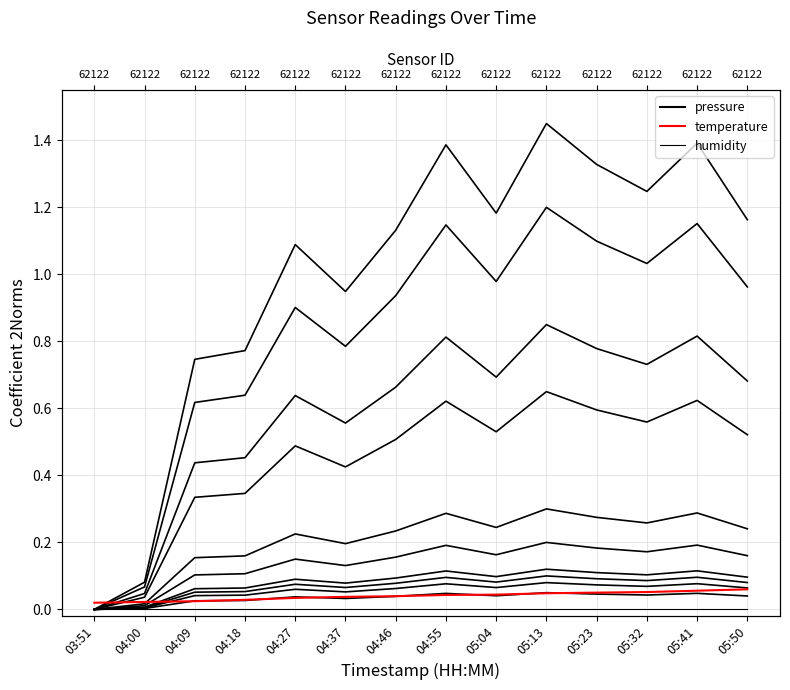

True or false: pressure has more than 0 points higher than both neighbors.

True